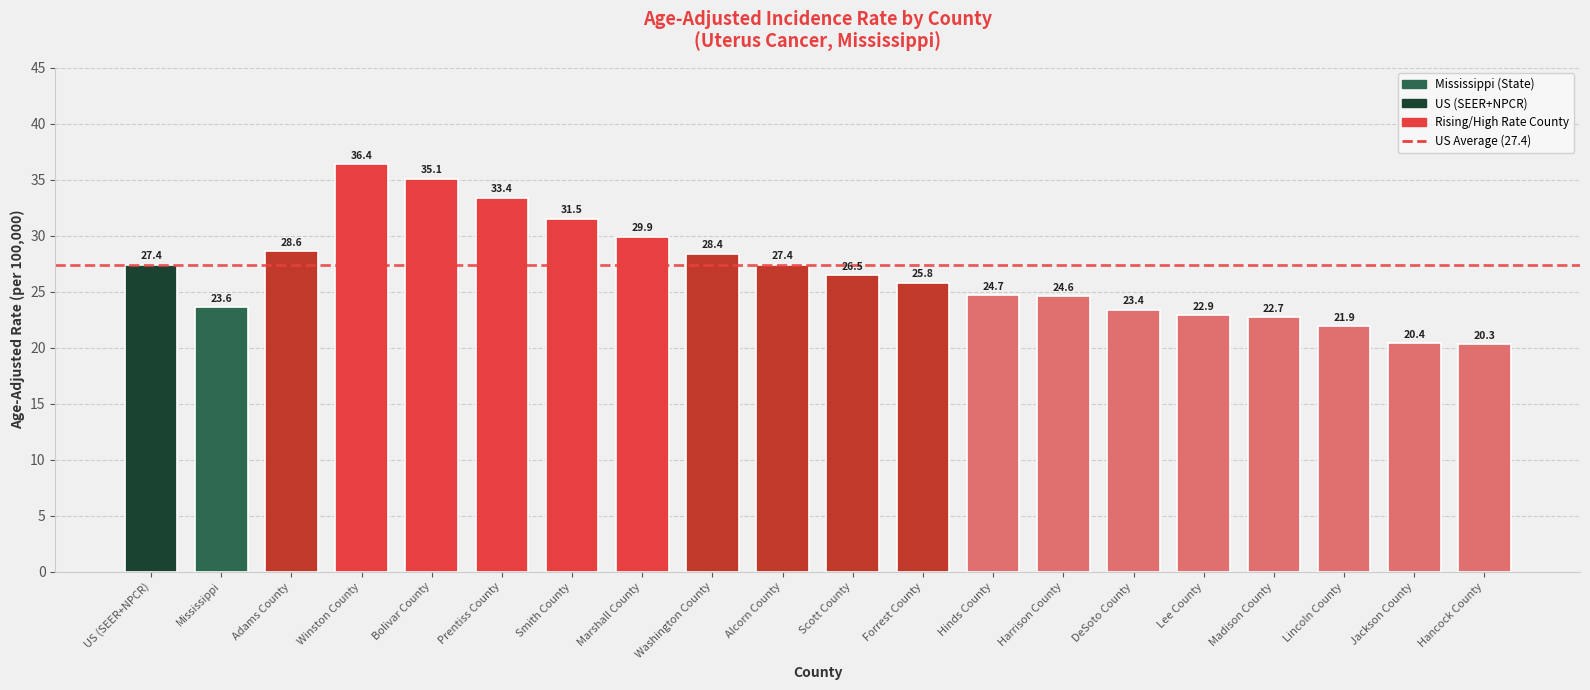

What is the difference between the second highest and second lowest values?

14.7